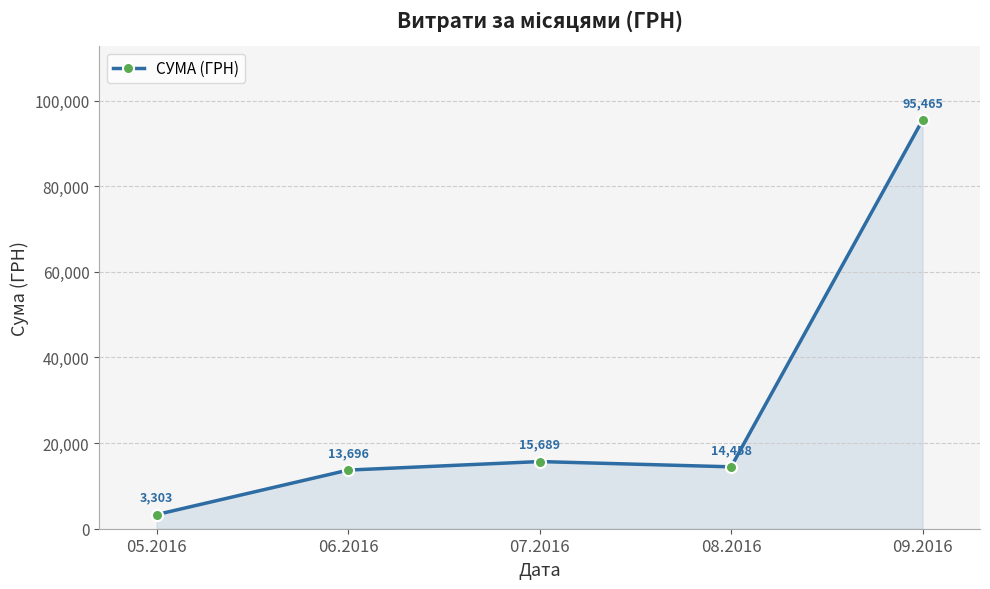

What is the minimum value shown in the chart?

3303.3